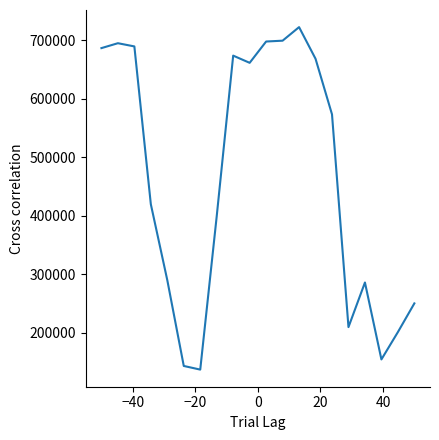

What is the maximum value shown in the chart?

722661